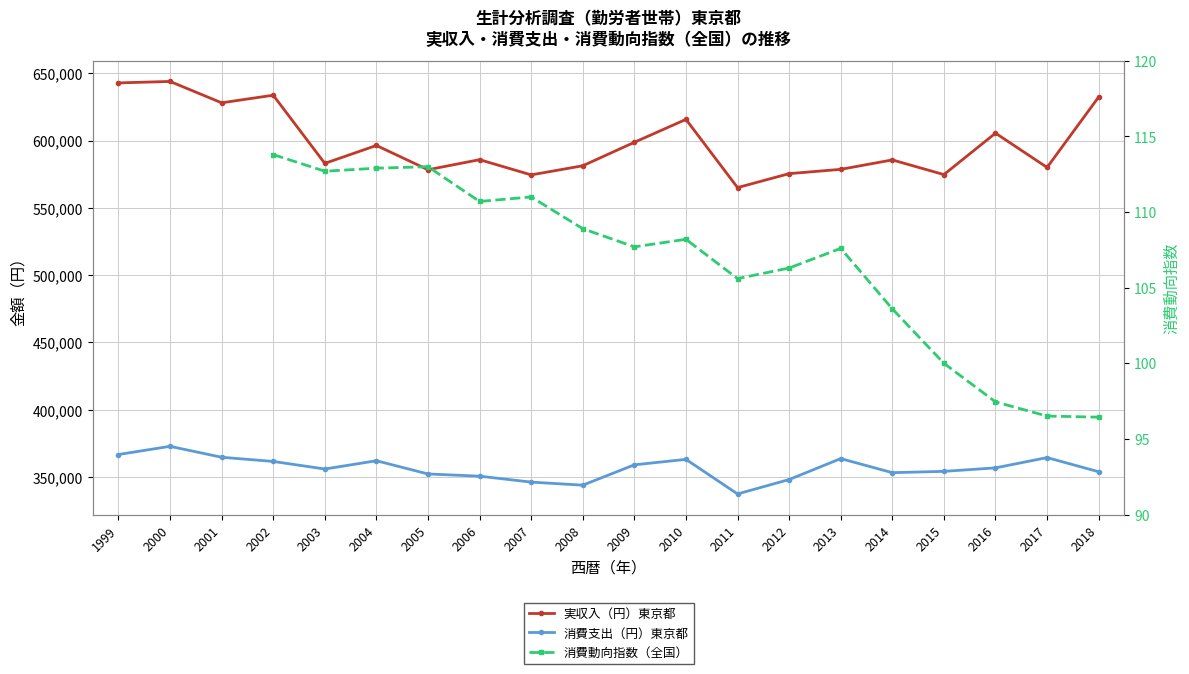

Rank the series by their maximum value, from highest to lowest.

実収入（円）東京都, 消費支出（円）東京都, 消費動向指数（全国）